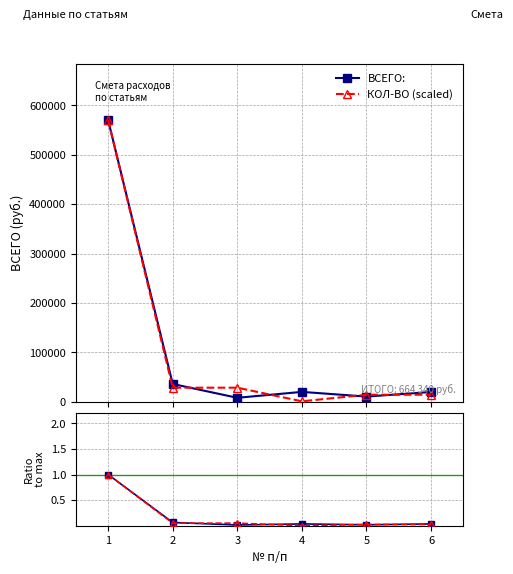

The КОЛ-ВО (scaled) series shows 49314.2 at 3. True or false?

False